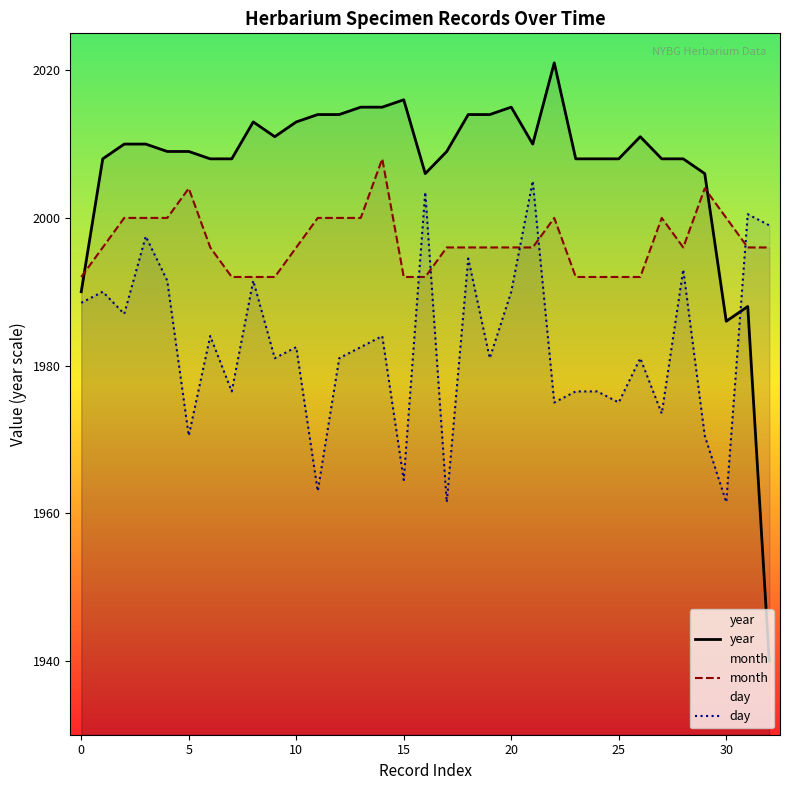

What is the label of the 10th point from the left?

9